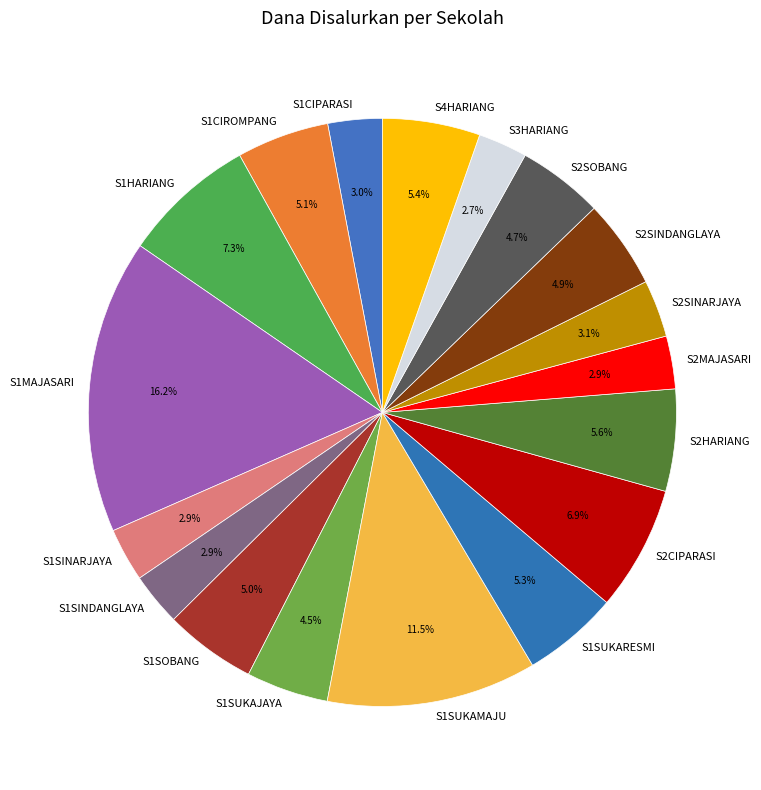

Do S1SOBANG and S4HARIANG together represent more than half of the pie?

No